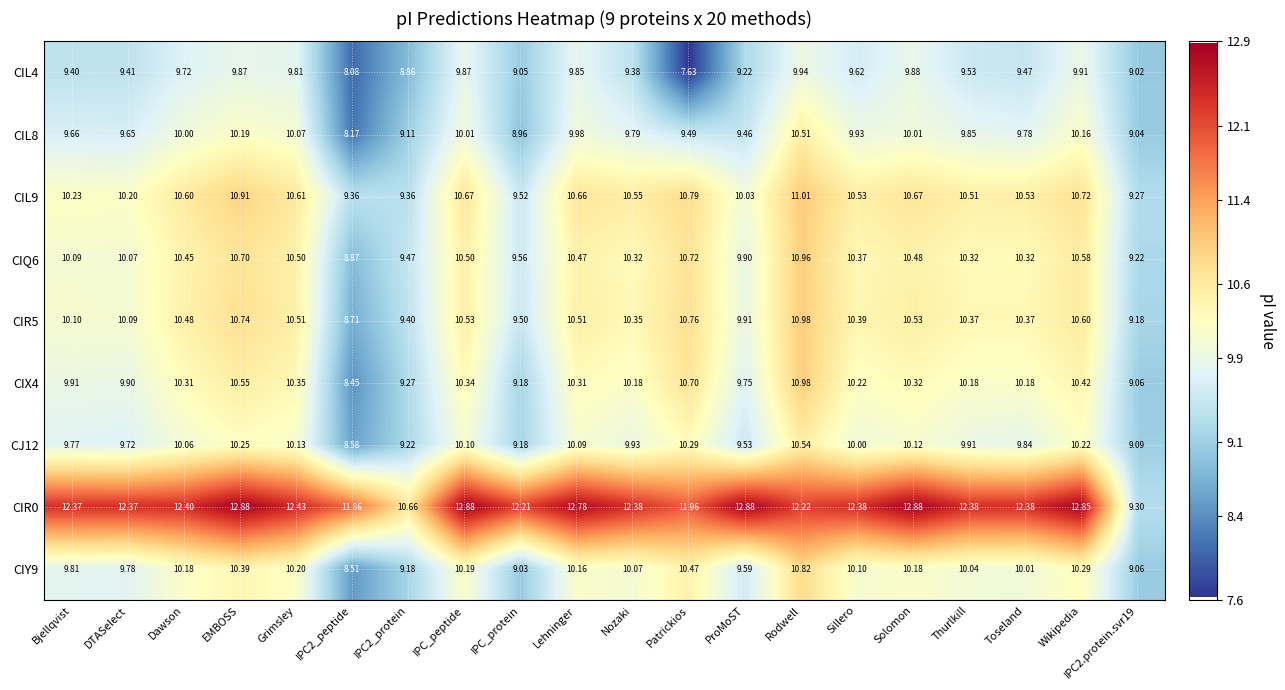

At which label does CIL8 first exceed 9?

Bjellqvist